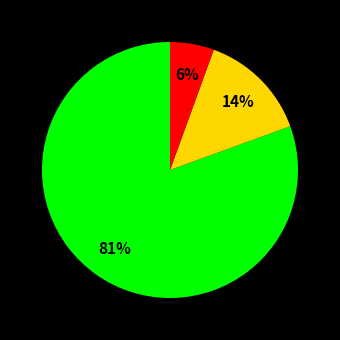

Does any single category account for the majority?

Yes